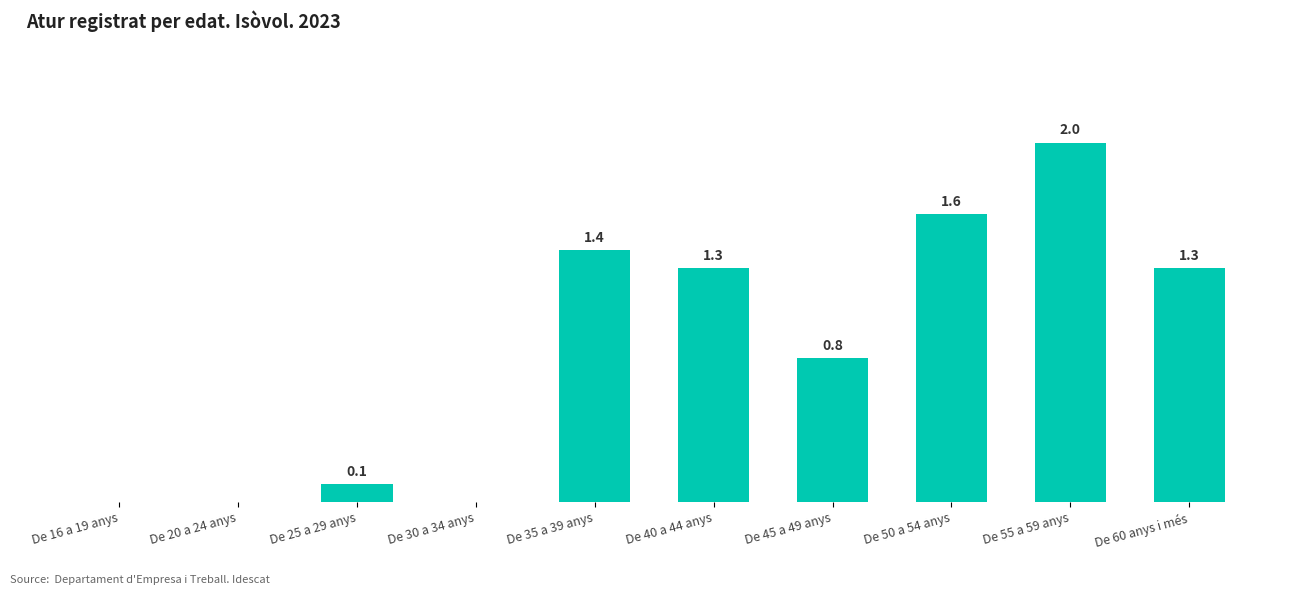

Which label corresponds to the largest value in the chart?

De 55 a 59 anys